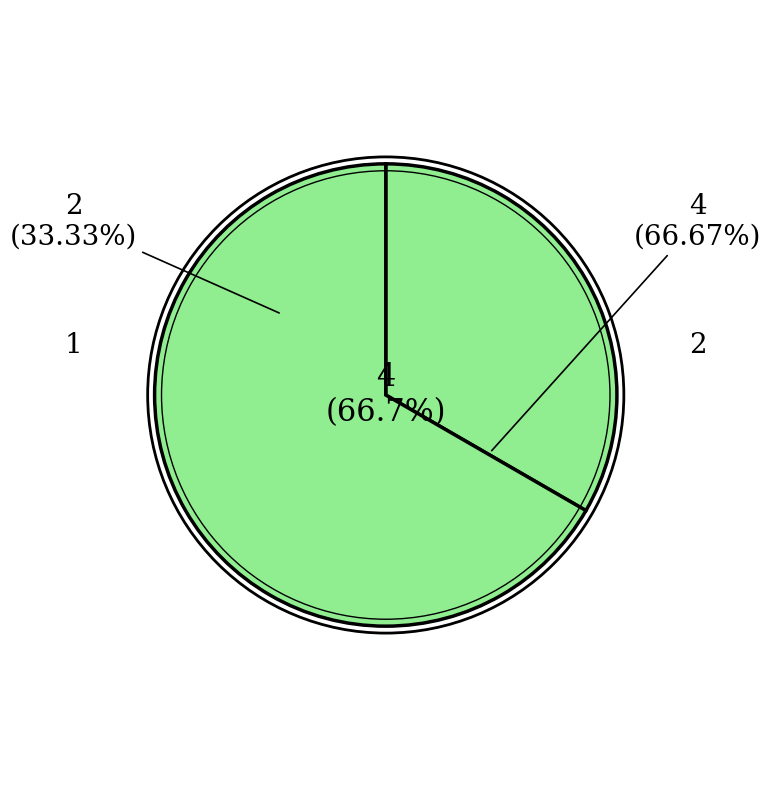

Does 0 account for over 50% of the chart?

No